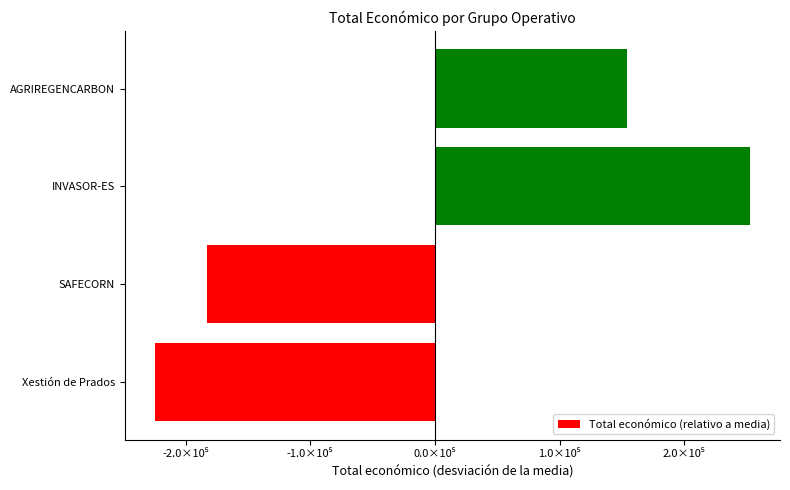

Where is the data nearest to the value 14036?

AGRIREGENCARBON